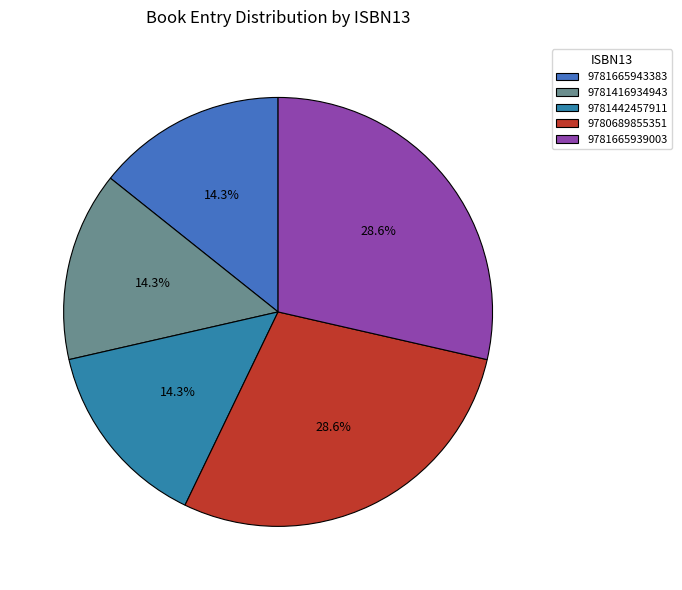

Is it true that 9781416934943 is 25% of the pie?

False